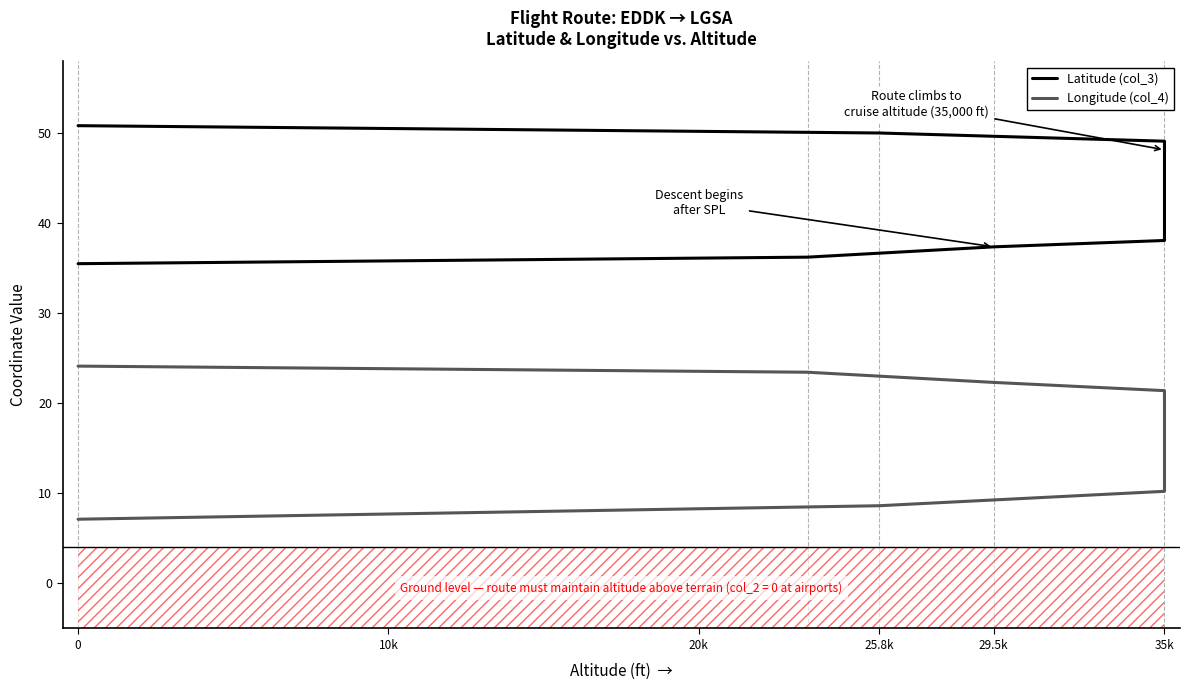

What is the average value of the Latitude (col_3) series?

44.6